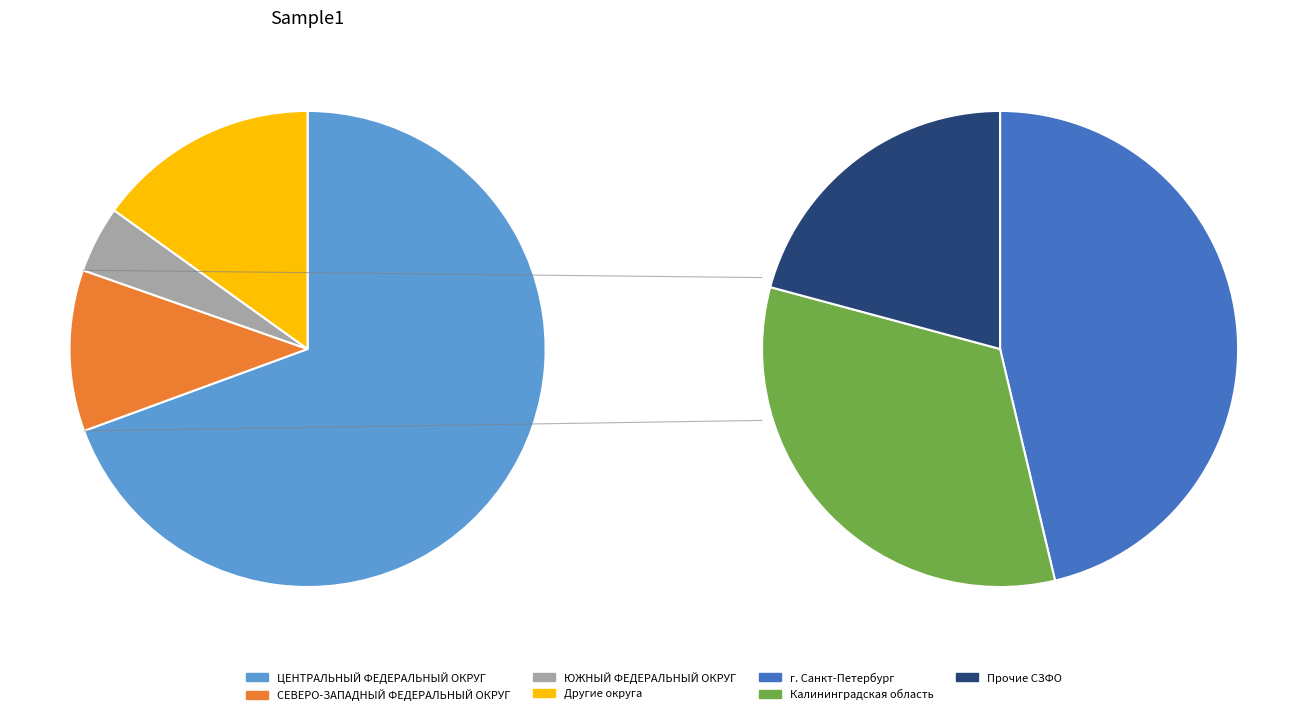

Count the number of slices in the pie.

7